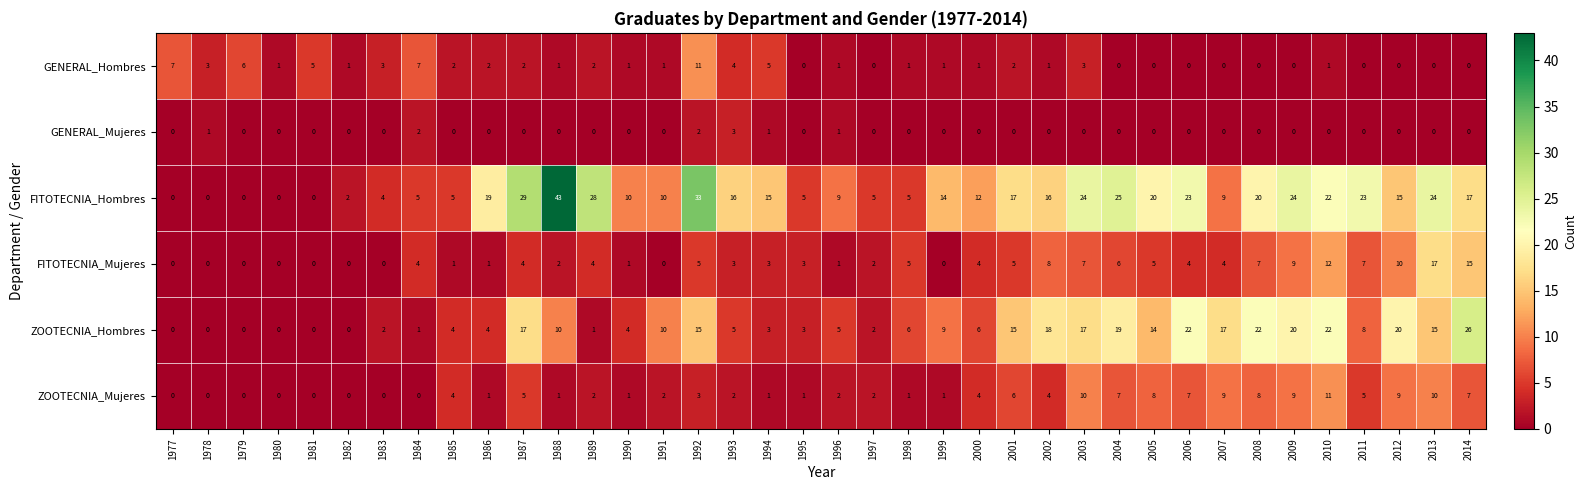

How many categories are shown in the chart?

38